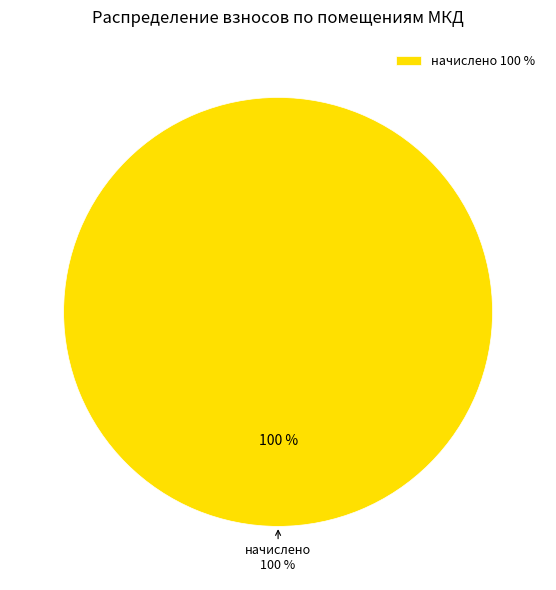

Which series has the widest spread of values?

начислено